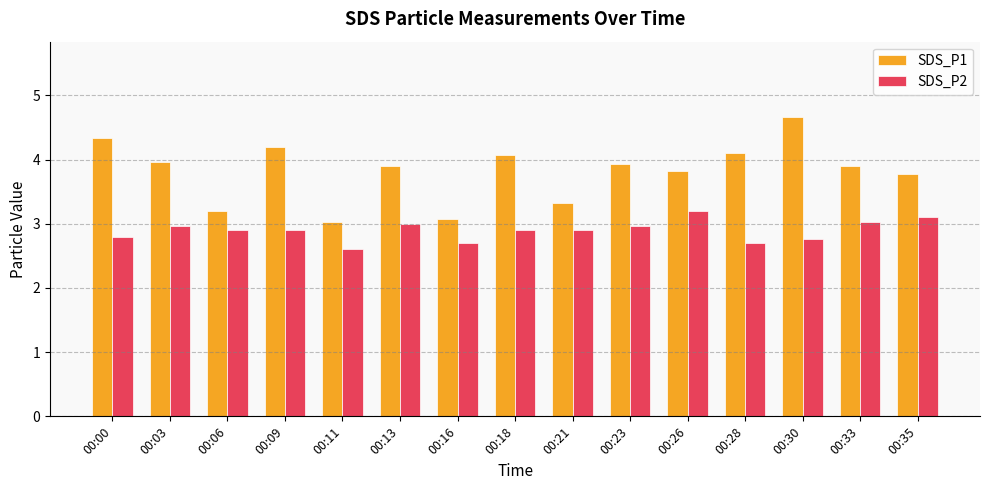

Reading left to right, extract all data points from this chart.

SDS_P1: 4.3	4.0	3.2	4.2	3.0	3.9	3.1	4.1	3.3	3.9	3.8	4.1	4.7	3.9	3.8
SDS_P2: 2.8	3.0	2.9	2.9	2.6	3.0	2.7	2.9	2.9	3.0	3.2	2.7	2.8	3.0	3.1